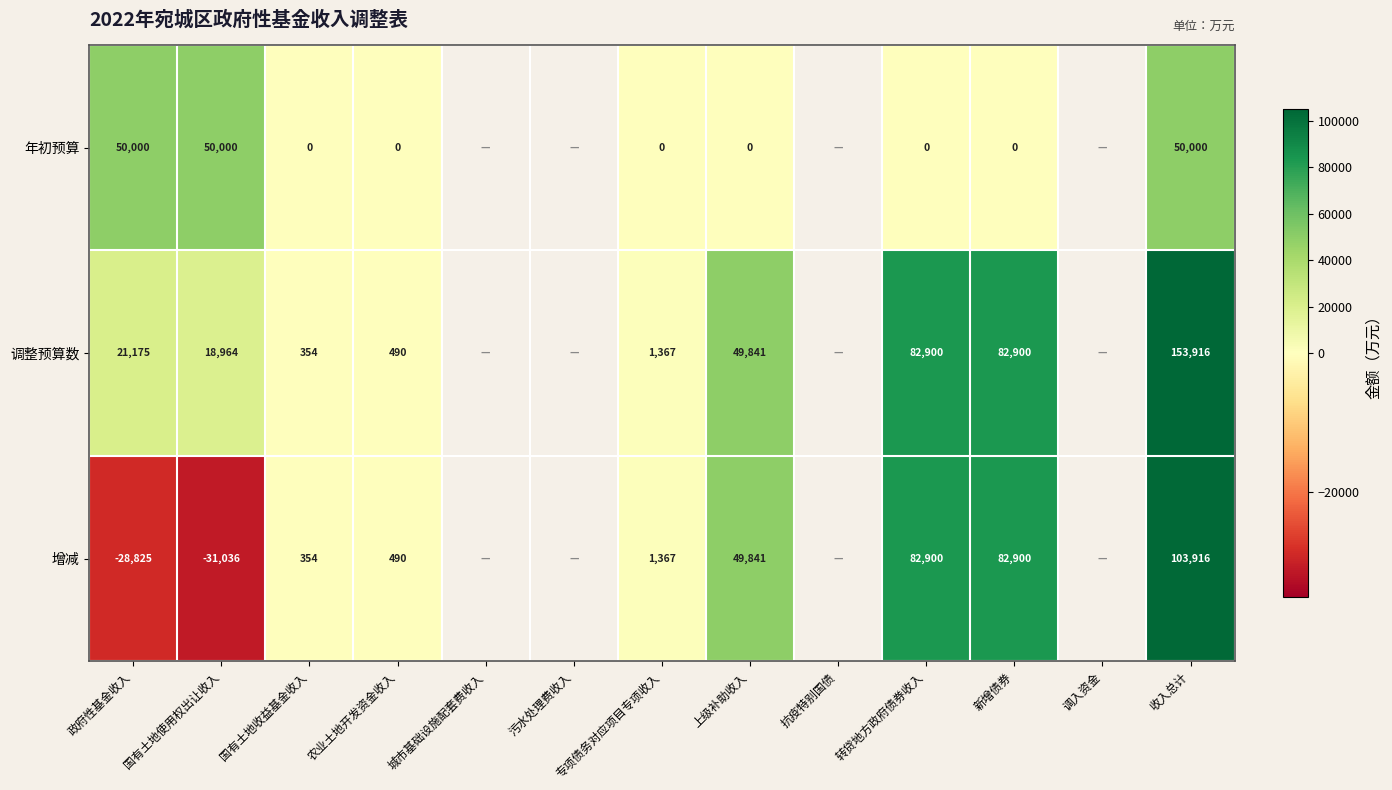

The 调整预算数 series shows 193 at 农业土地开发资金收入. True or false?

False